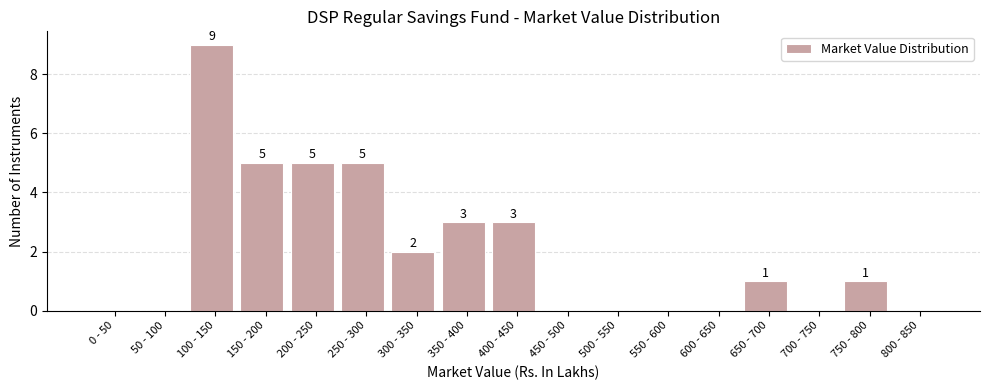

Reading left to right, what are all the values shown in this chart?

0 - 50=0	50 - 100=0	100 - 150=9	150 - 200=5	200 - 250=5	250 - 300=5	300 - 350=2	350 - 400=3	400 - 450=3	450 - 500=0	500 - 550=0	550 - 600=0	600 - 650=0	650 - 700=1	700 - 750=0	750 - 800=1	800 - 850=0